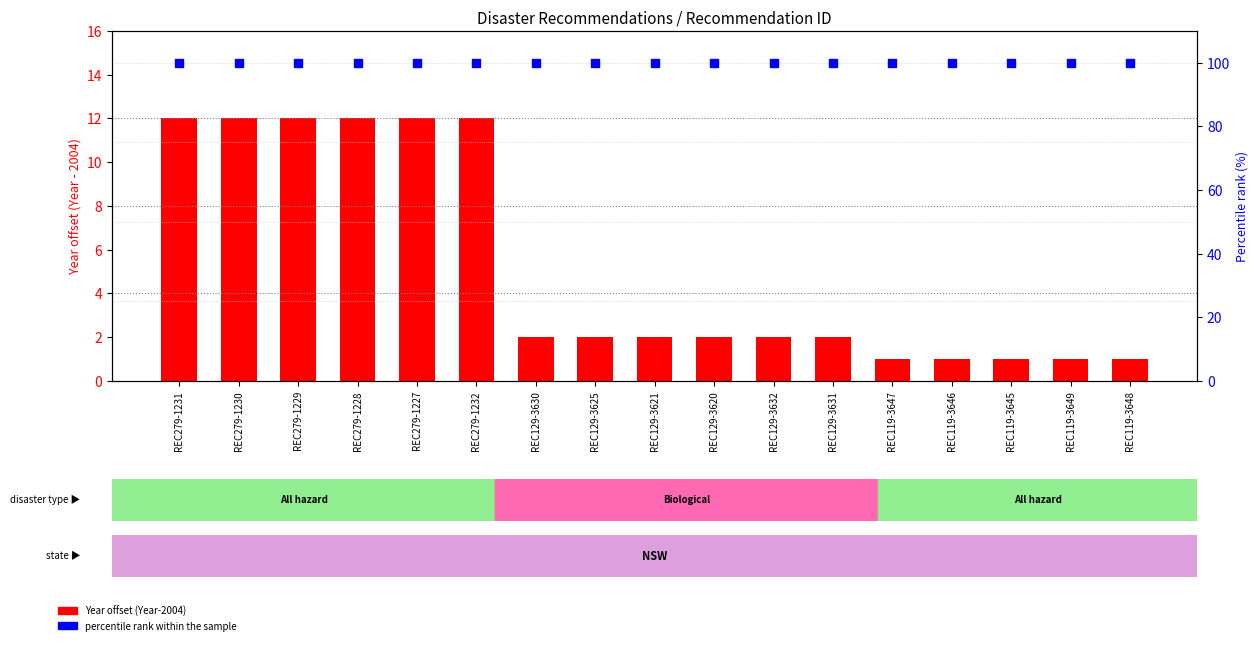

Which series has the largest Y range (max minus min)?

Year offset (Year-2004)